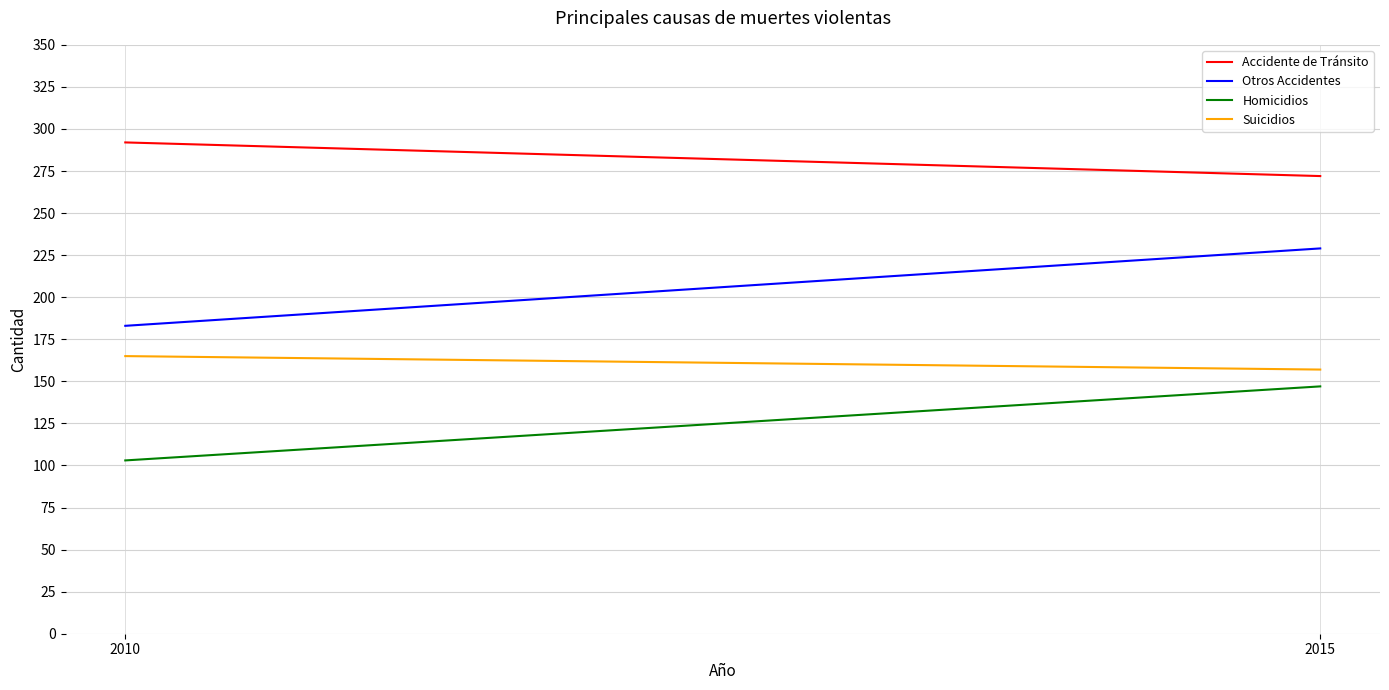

What are all the series names shown in the legend?

Accidente de Tránsito, Otros Accidentes, Homicidios, Suicidios